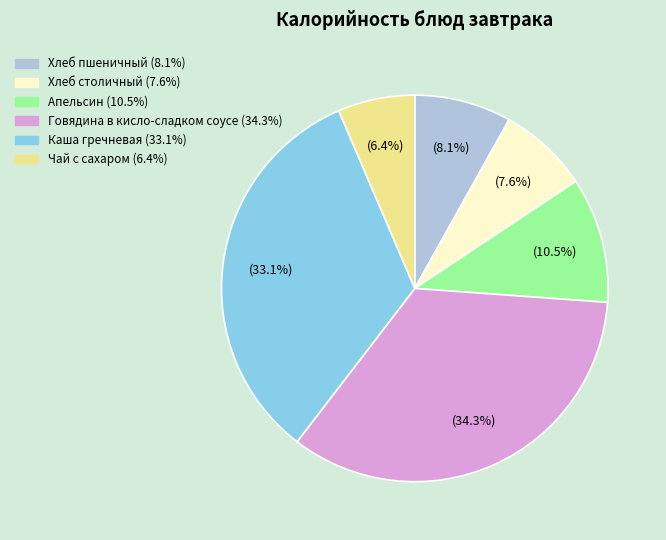

Count the number of slices in the pie.

6